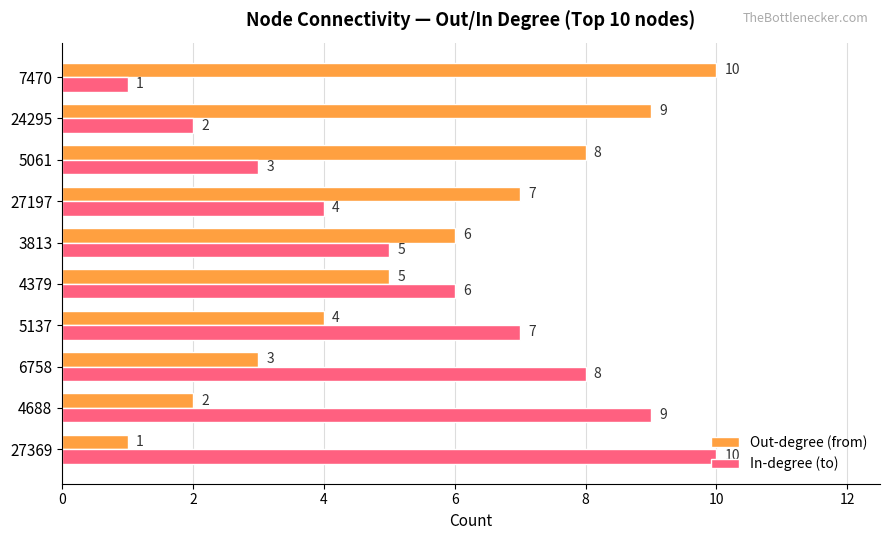

True or false: In-degree (to) has a value of 5 at 3813.

True